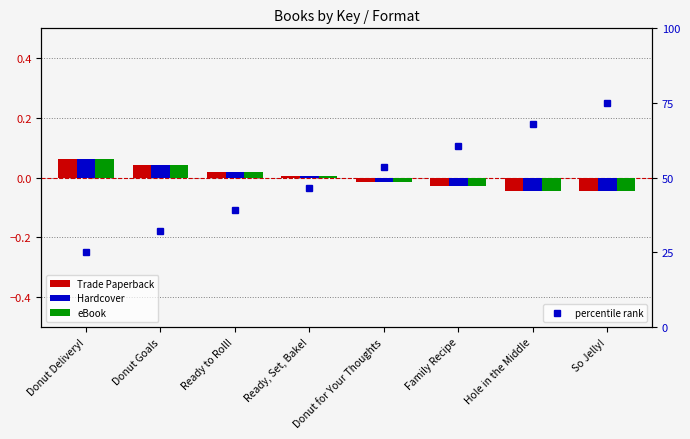

What position from the right is Donut Delivery!?

8